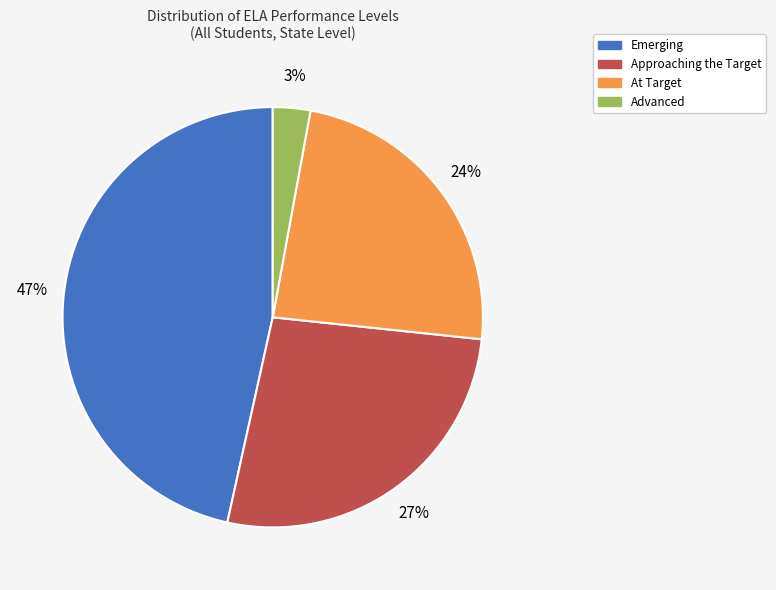

Which slice is the smallest?

Advanced